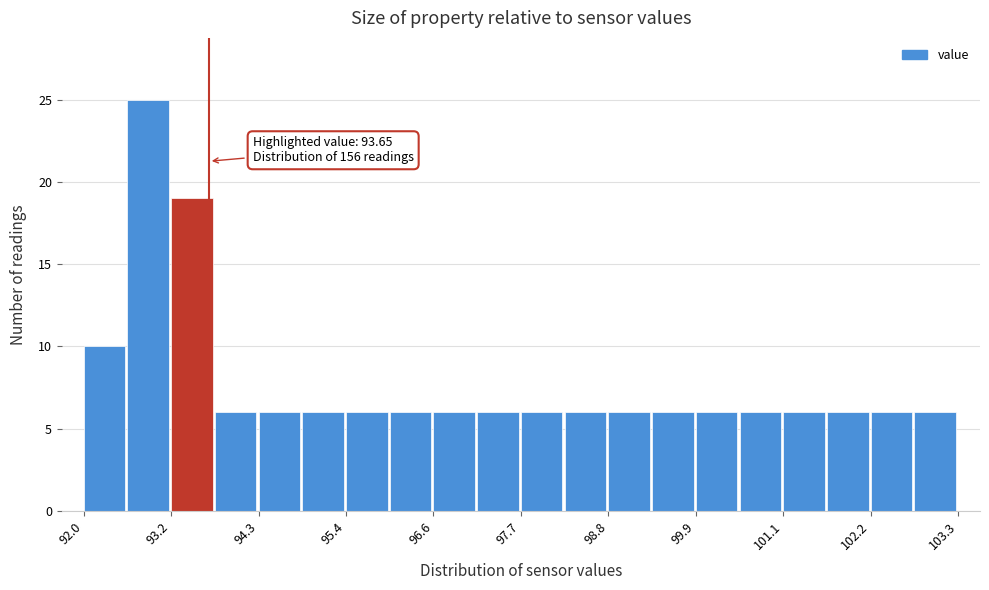

Around what value on the x-axis is the tallest bar? Give the approximate position of its centre, as read against the axis.

92.8